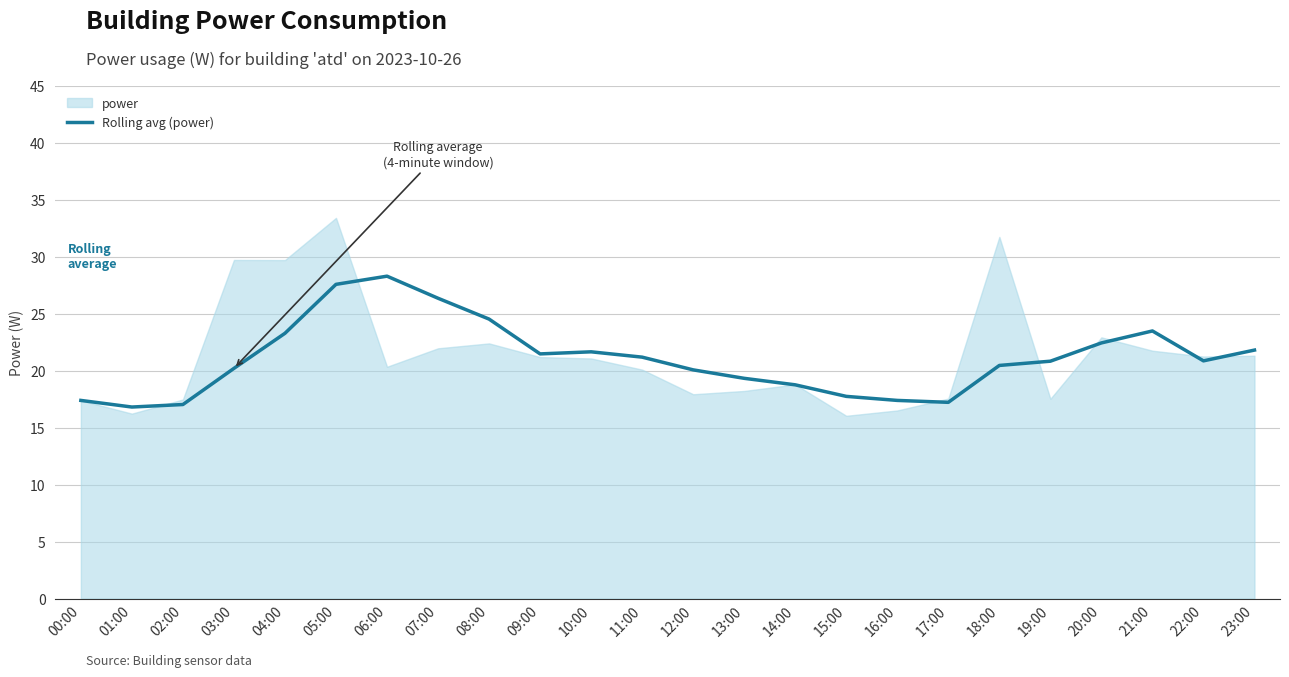

The value at 04:00 is 15.2. True or false?

False